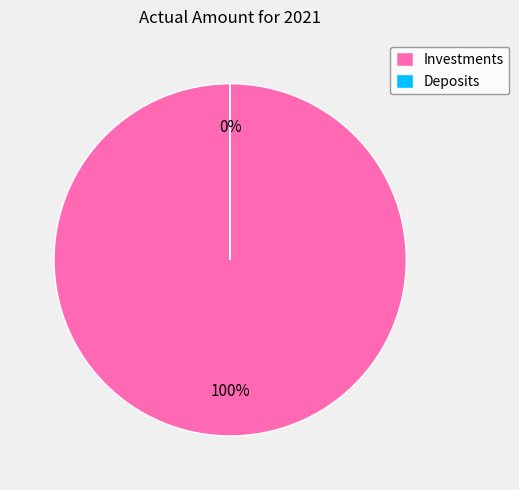

What is the smallest slice in the pie chart?

Deposits